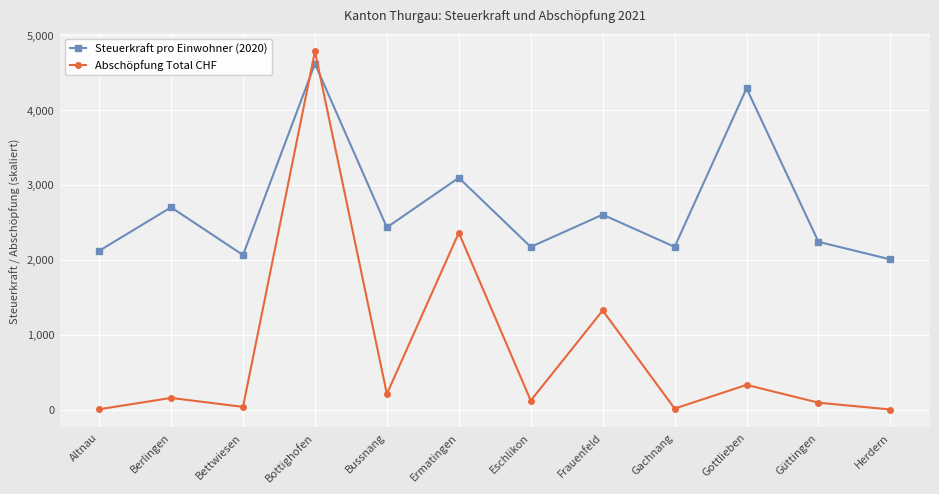

Where is Steuerkraft pro Einwohner (2020) nearest to the value 3313?

Ermatingen